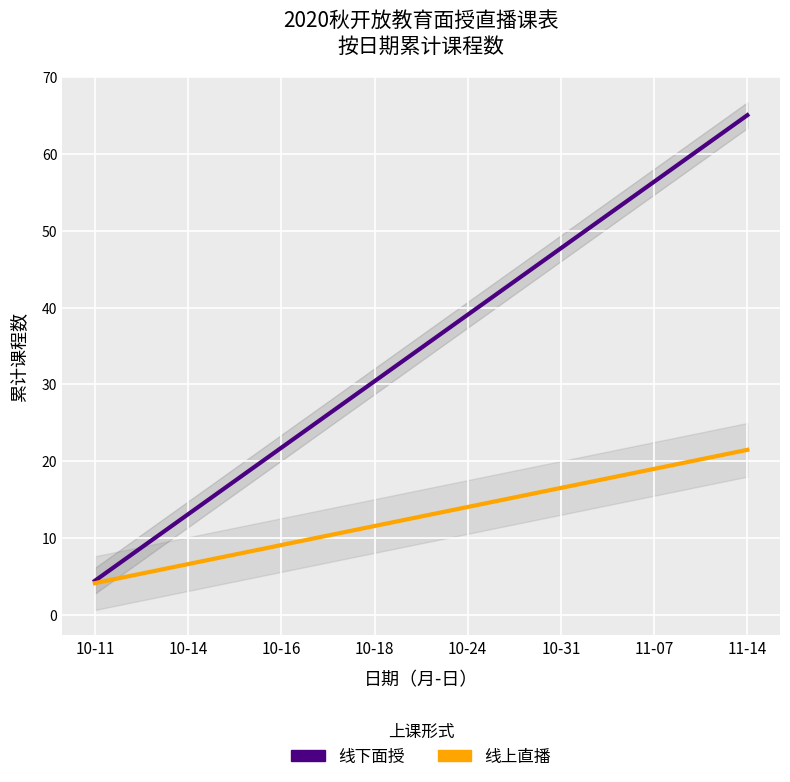

Which series has the widest spread of values?

线下面授